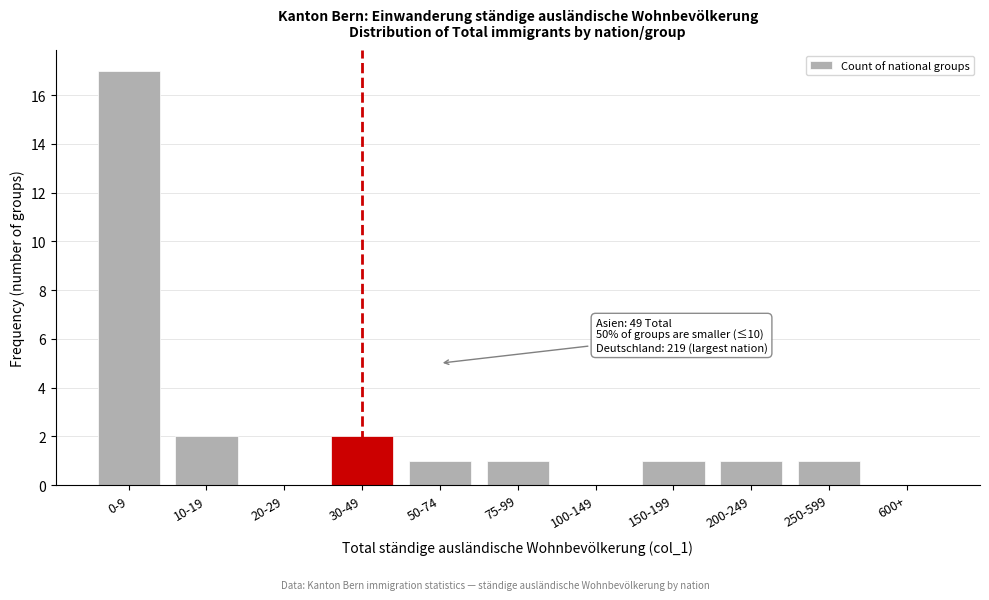

Reading left to right, extract all data points from this chart.

0-9=17	10-19=2	20-29=0	30-49=2	50-74=1	75-99=1	100-149=0	150-199=1	200-249=1	250-599=1	600+=0